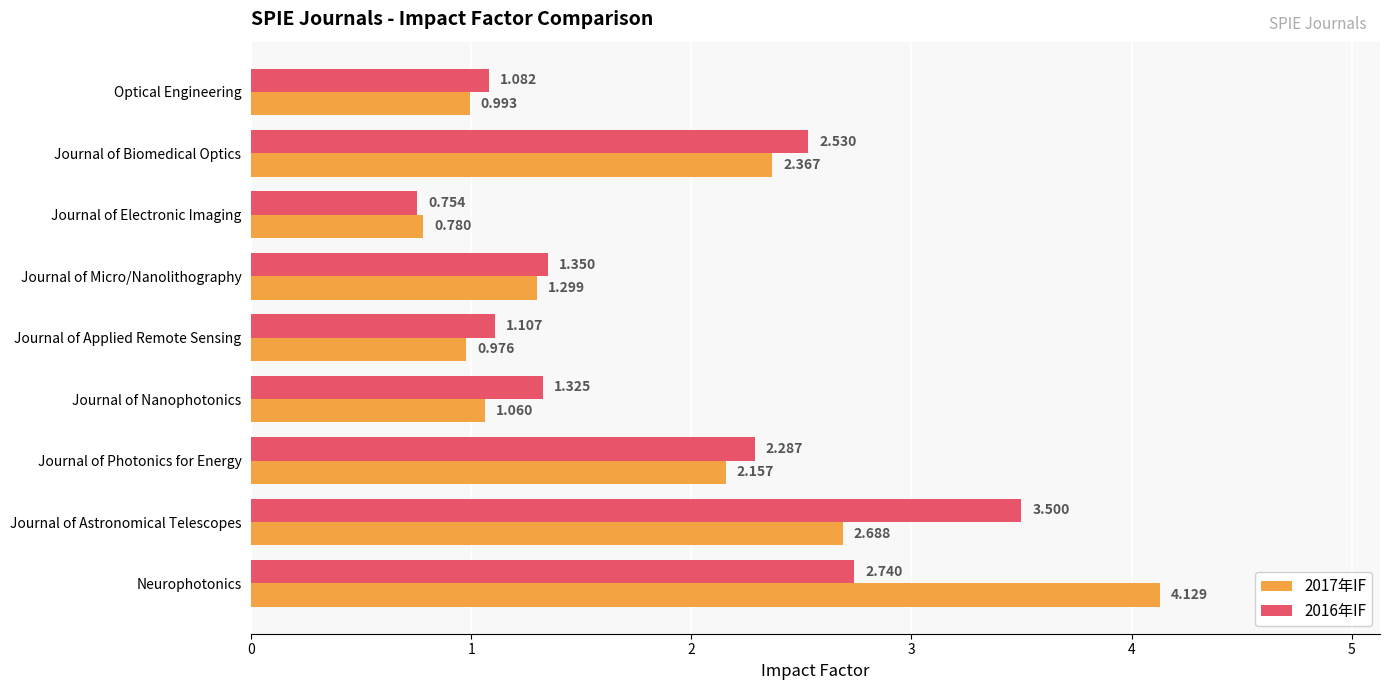

What are all the series names shown in the legend?

2017年IF, 2016年IF